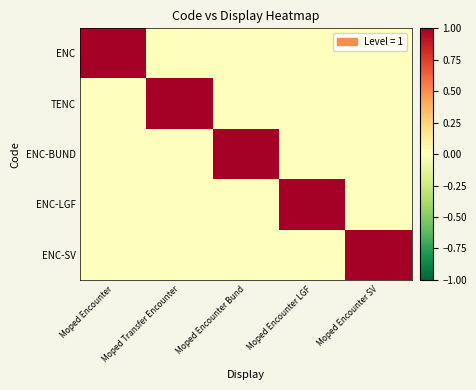

What is the maximum value shown in the chart?

1